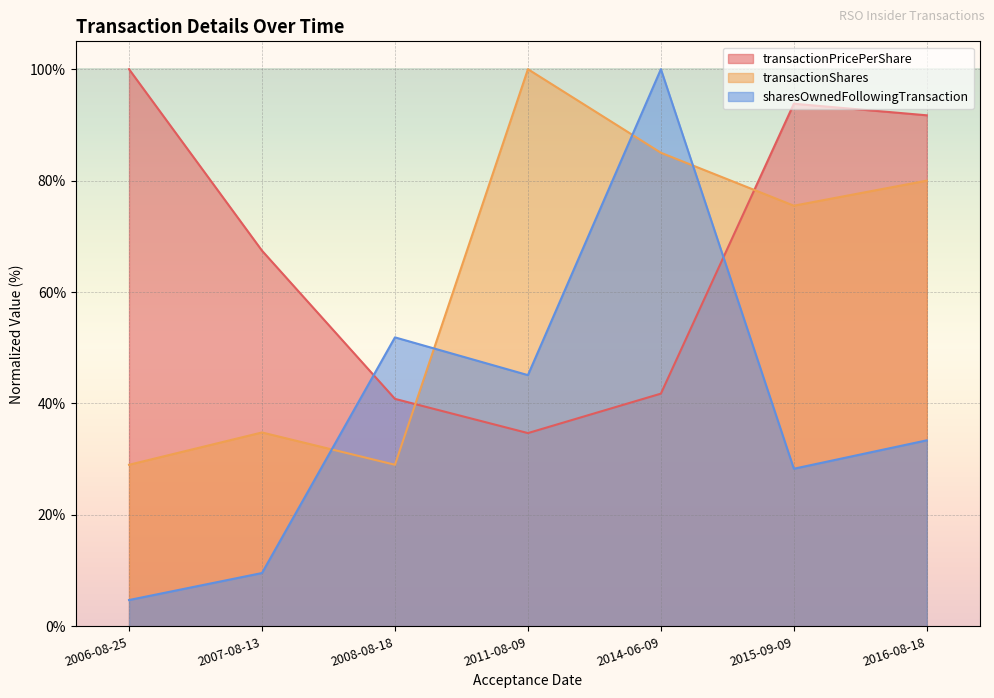

What position from the right is 2006-08-25?

7